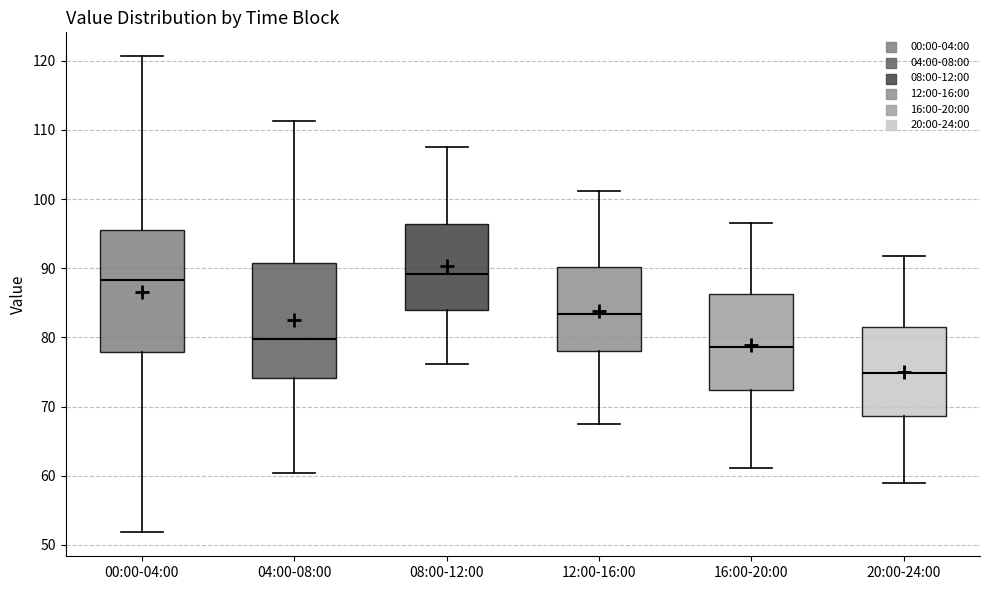

Which box's median line is the lowest?

20:00-24:00